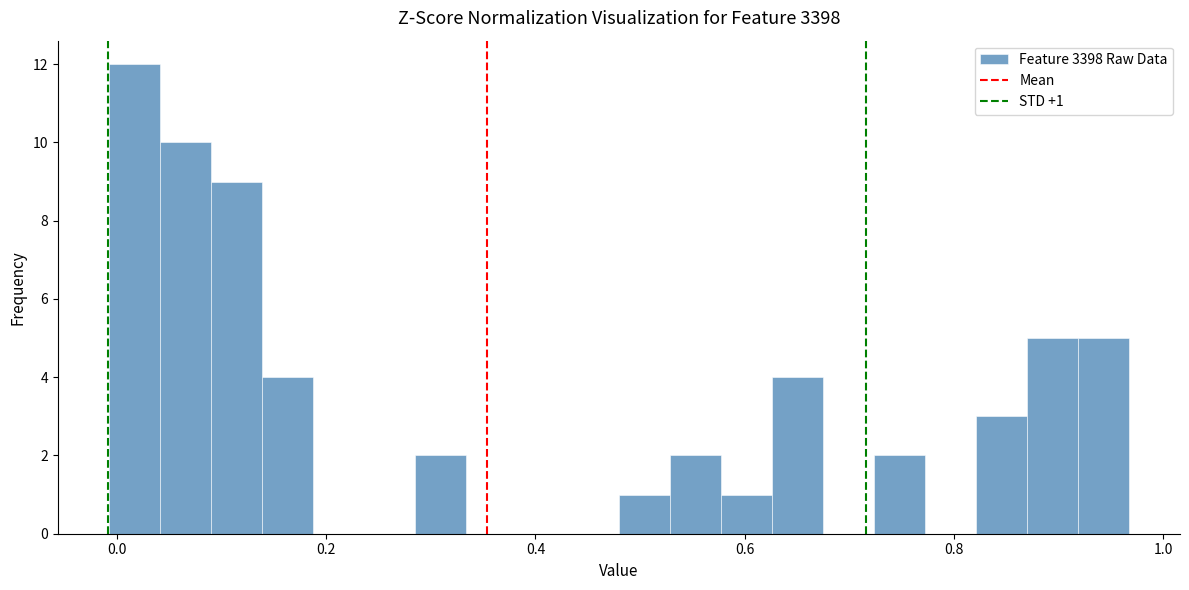

Around what value on the x-axis is the tallest bar? Give the approximate position of its centre, as read against the axis.

0.02